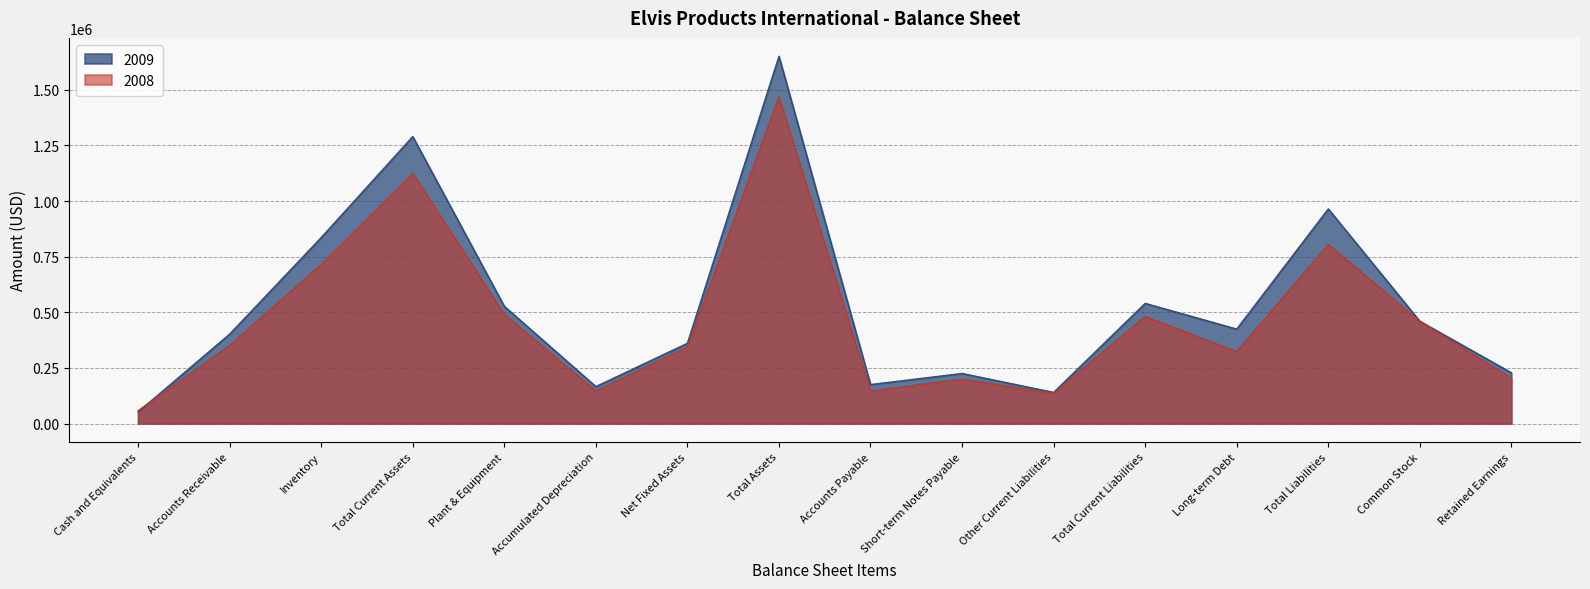

Where do 2008 and 2009 first cross each other?

Cash and Equivalents and Accounts Receivable